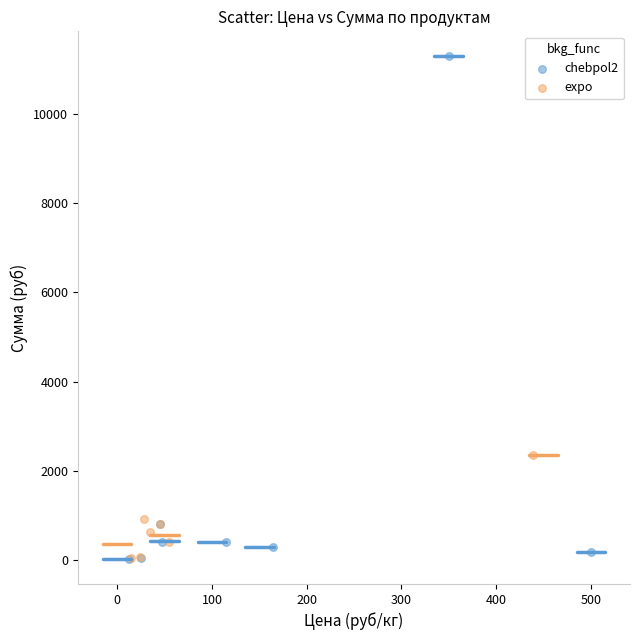

What are all the series names shown in the legend?

chebpol2, expo